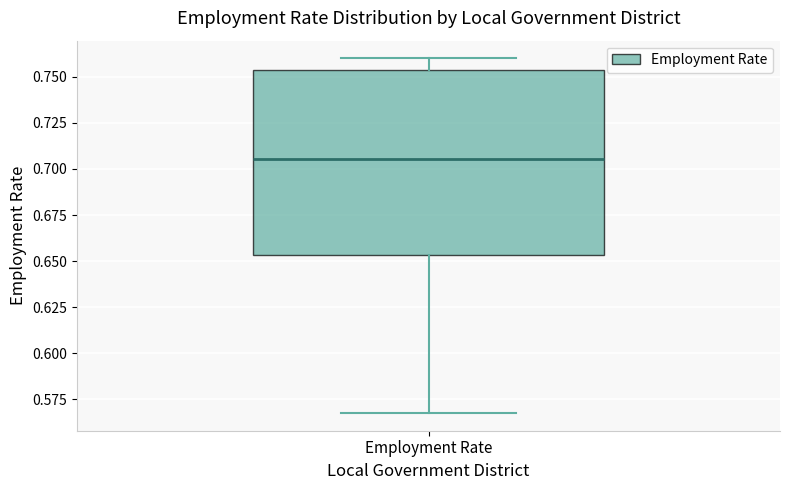

Read this box plot against the y-axis: the position of the median line, the range covered by the box, and the ends of both whiskers. The values are not printed on the chart, so give them approximately, as read against the axis.

median 0.705, box 0.655 to 0.755, whiskers 0.570 to 0.760